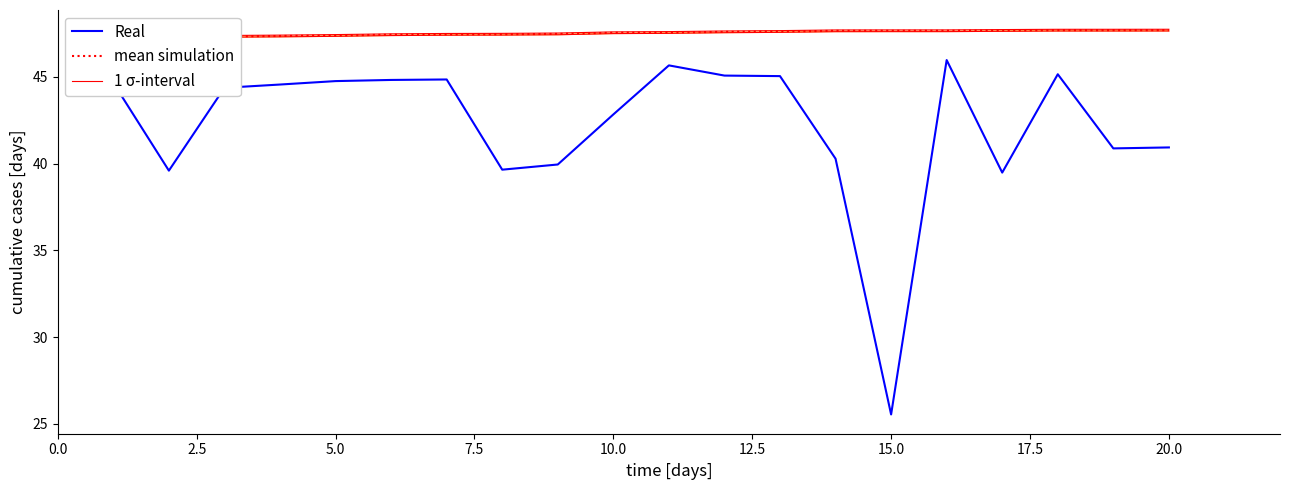

True or false: Real has a value of 44.8 at 5.0.

True